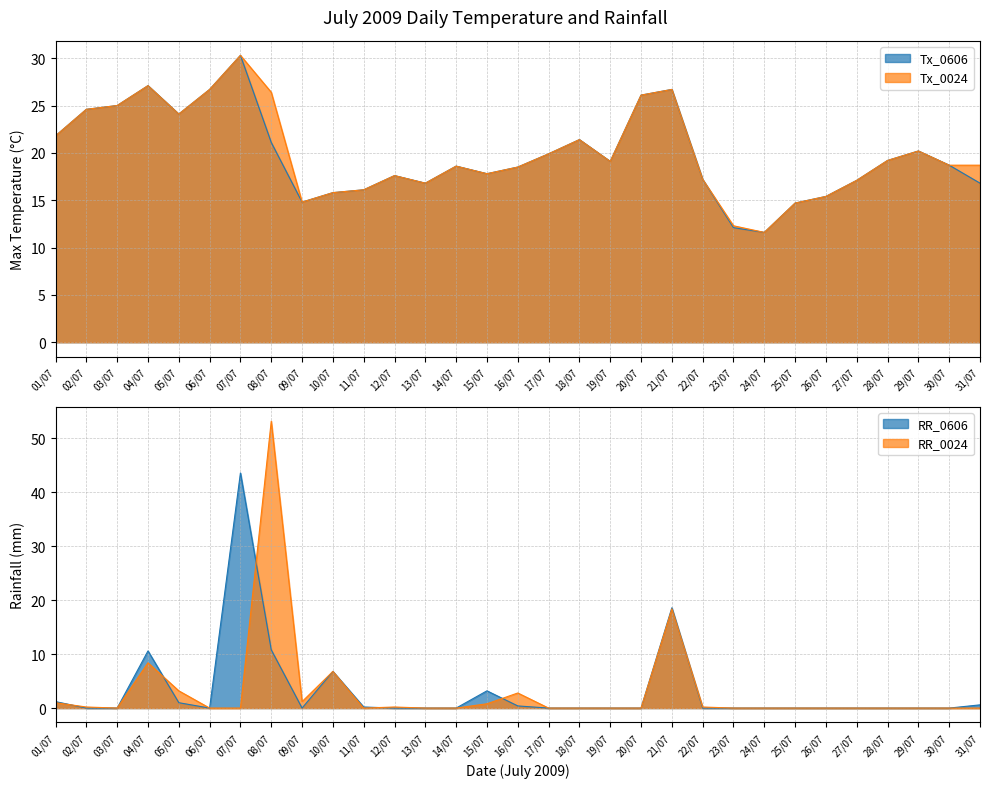

What is the total value across all series at 08/07?

111.5